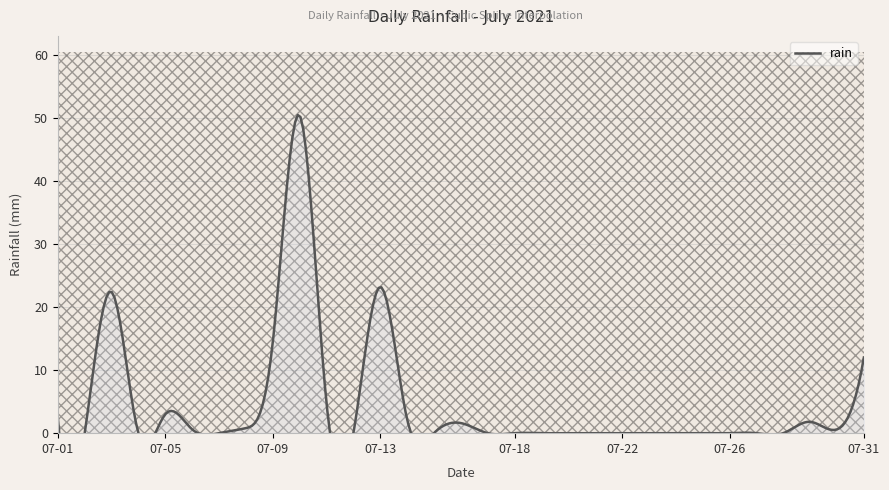

What is the value of the 6th point from the left?

0.6